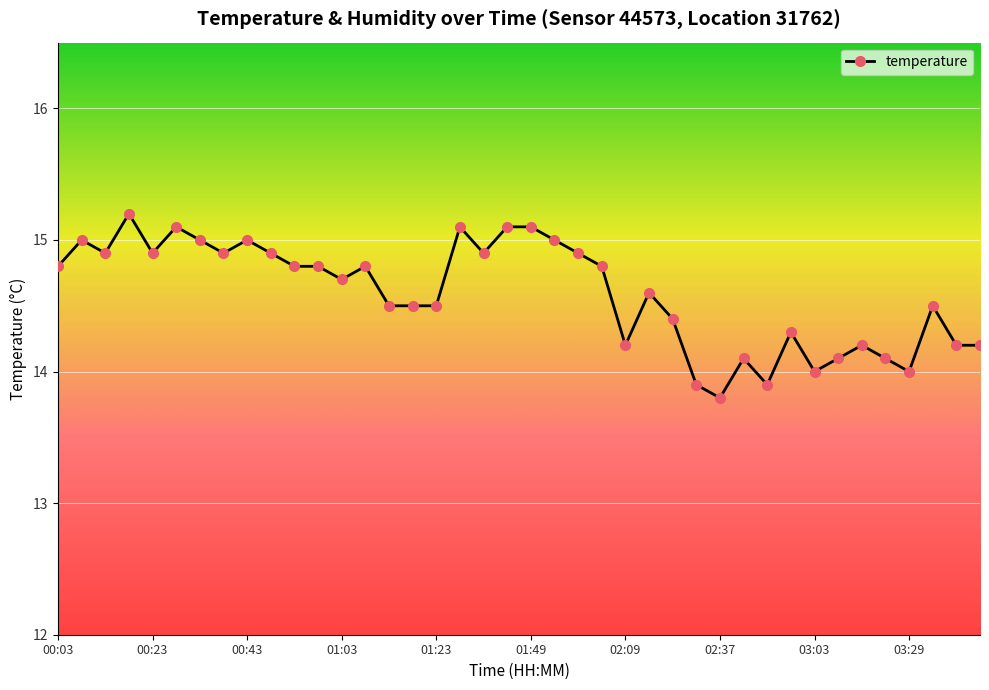

How many series are shown in this chart?

1